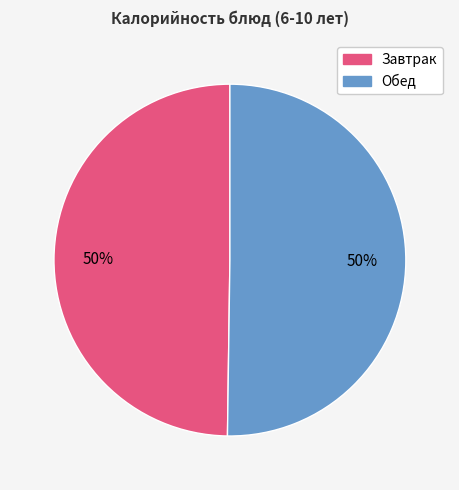

To the nearest percent, what is the average slice percentage?

50%